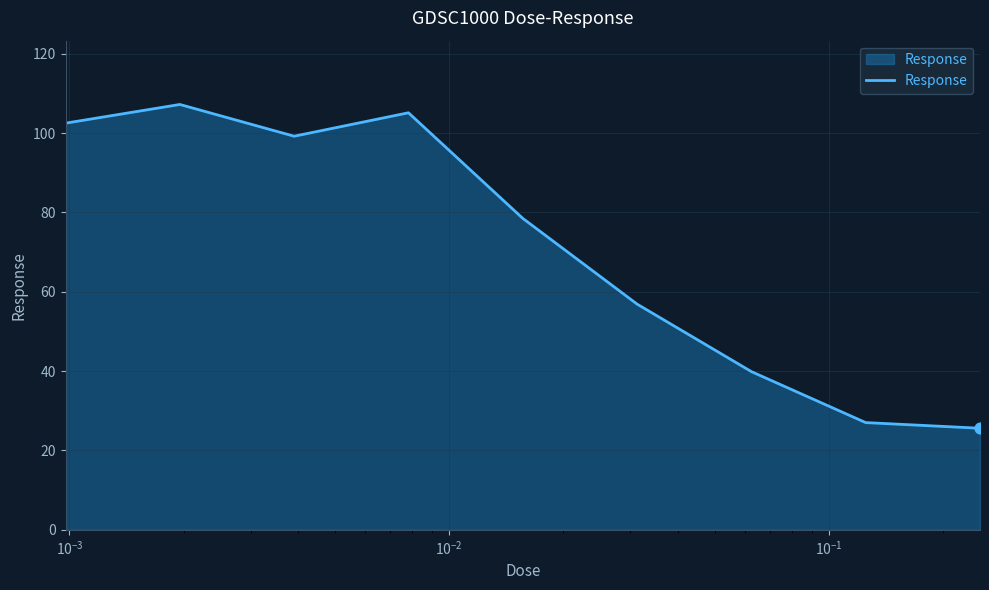

What is the maximum value shown in the chart?

107.2